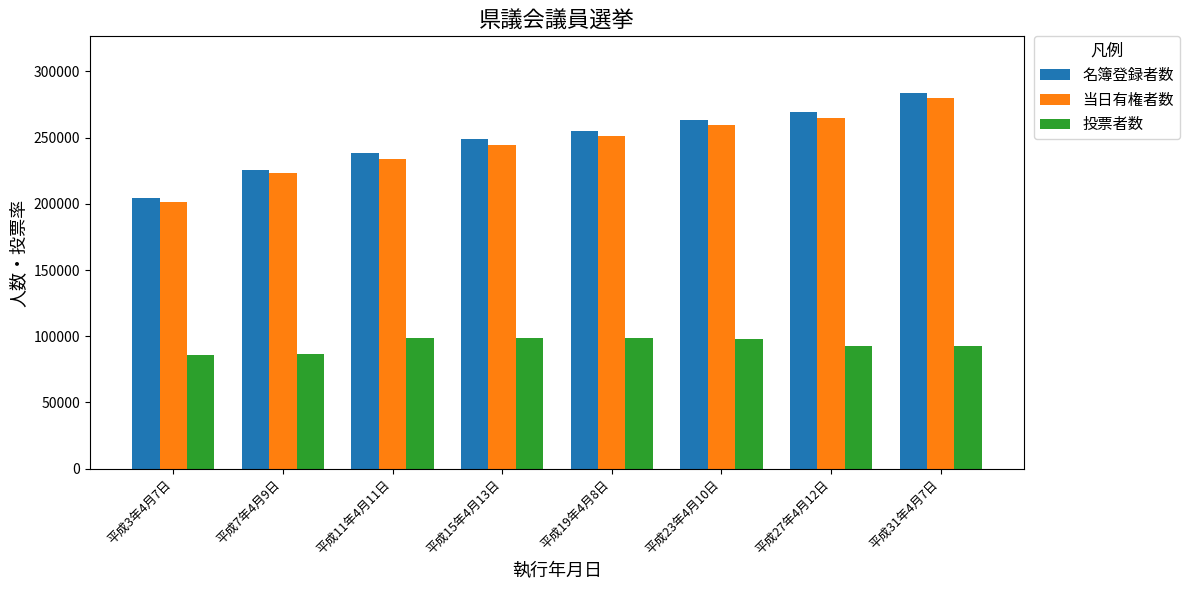

True or false: 投票者数 has a value of 97682 at 平成23年4月10日.

True